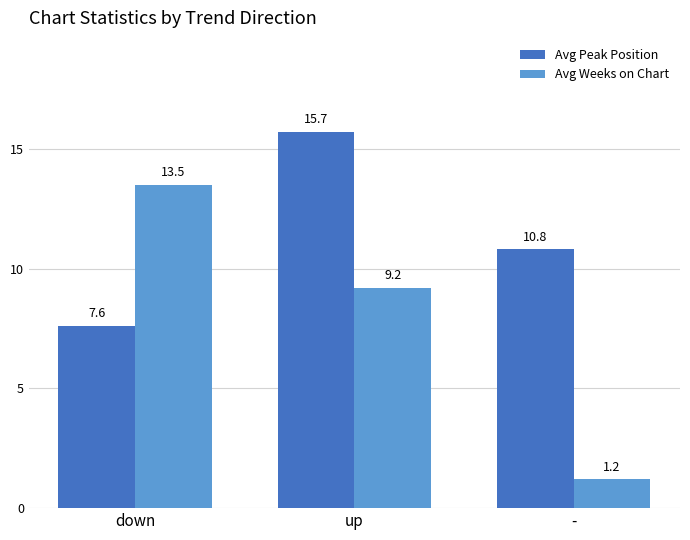

How many values in the Avg Weeks on Chart series are below 9?

1